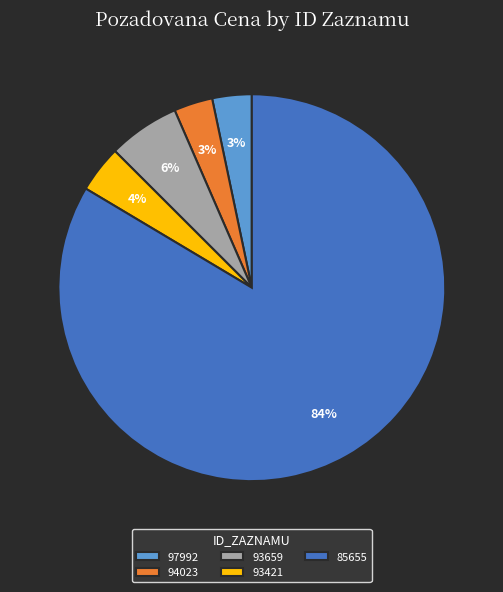

Is 85655 the majority of the pie?

Yes